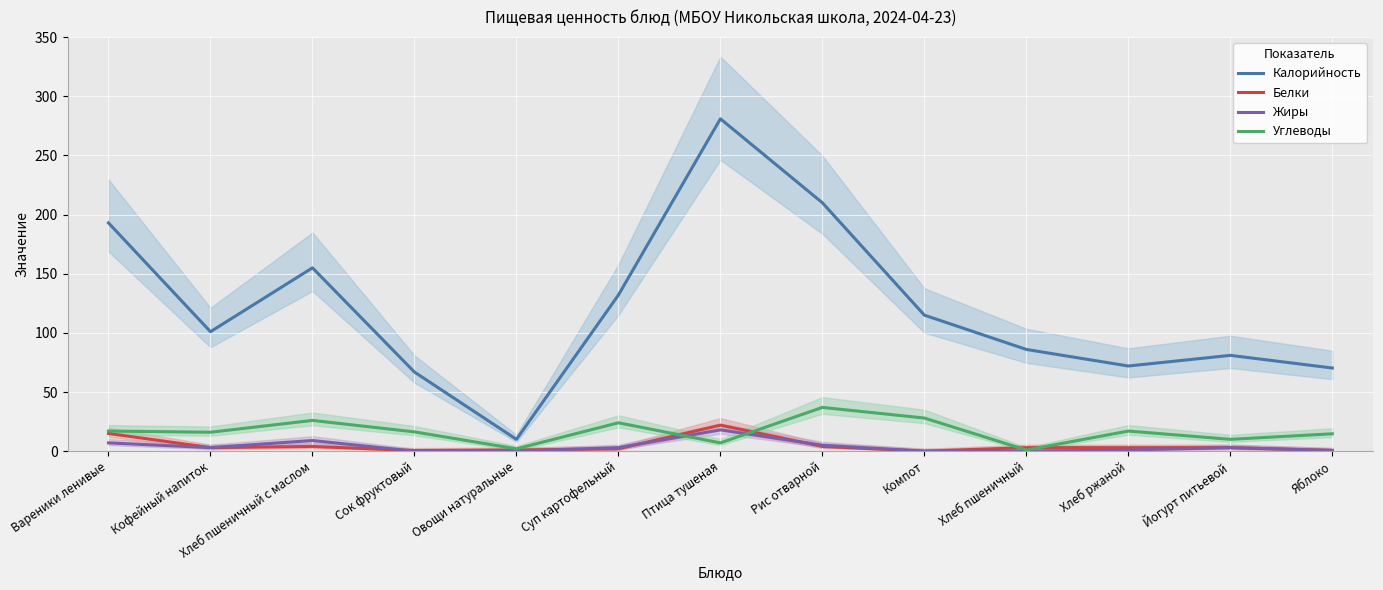

At which label does Калорийность reach its minimum?

Овощи натуральные